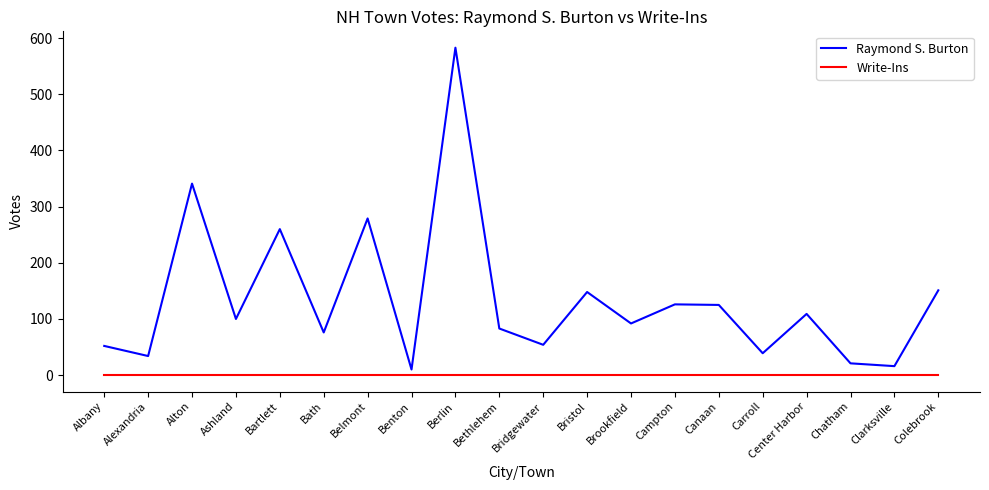

True or false: Write-Ins and Raymond S. Burton cross at least once.

False